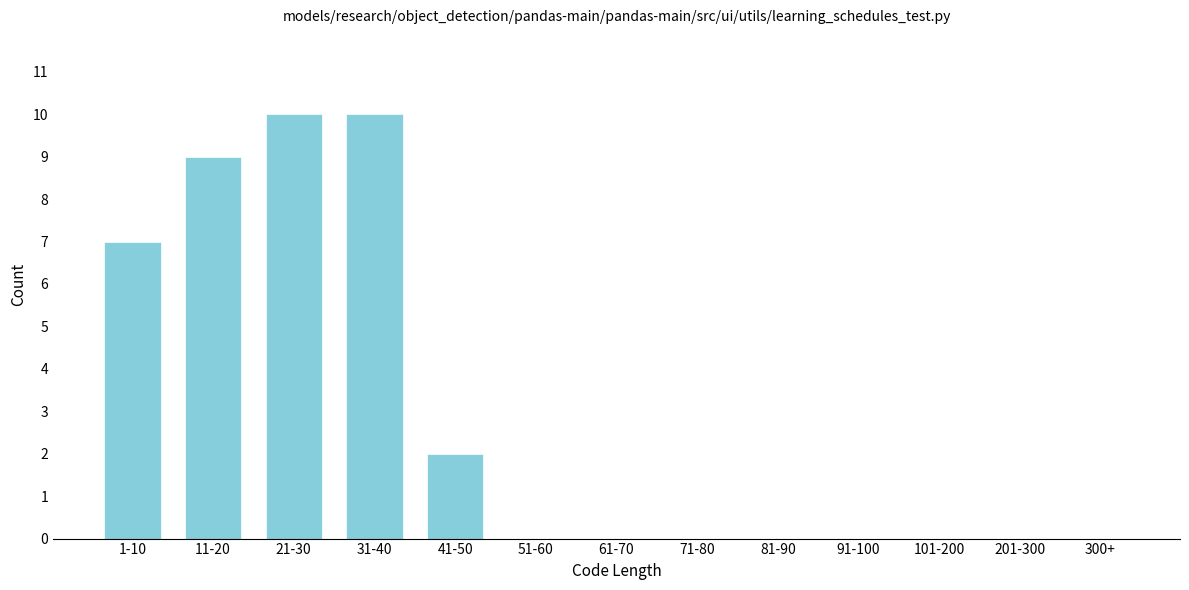

Reading right to left, extract all data points from this chart.

300+=0	201-300=0	101-200=0	91-100=0	81-90=0	71-80=0	61-70=0	51-60=0	41-50=2	31-40=10	21-30=10	11-20=9	1-10=7